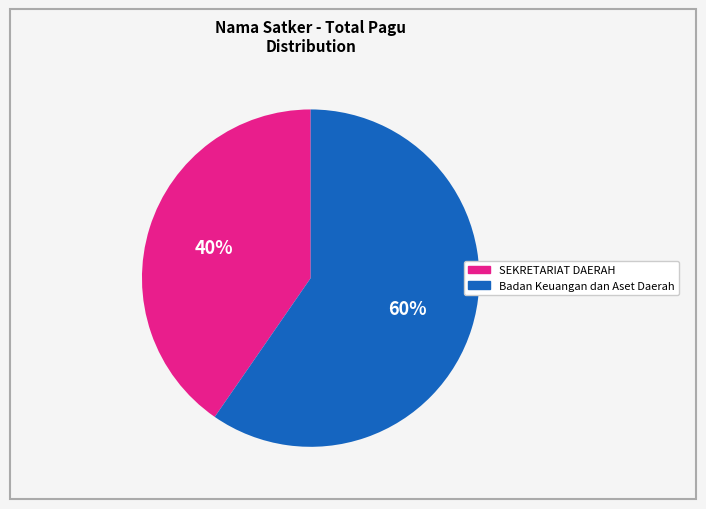

Is there a majority slice in this chart?

Yes